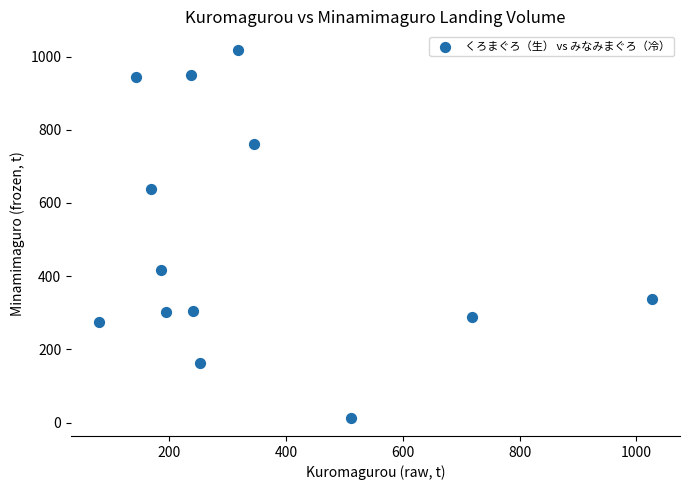

What is the range of Y values (max minus min)?

1005.0